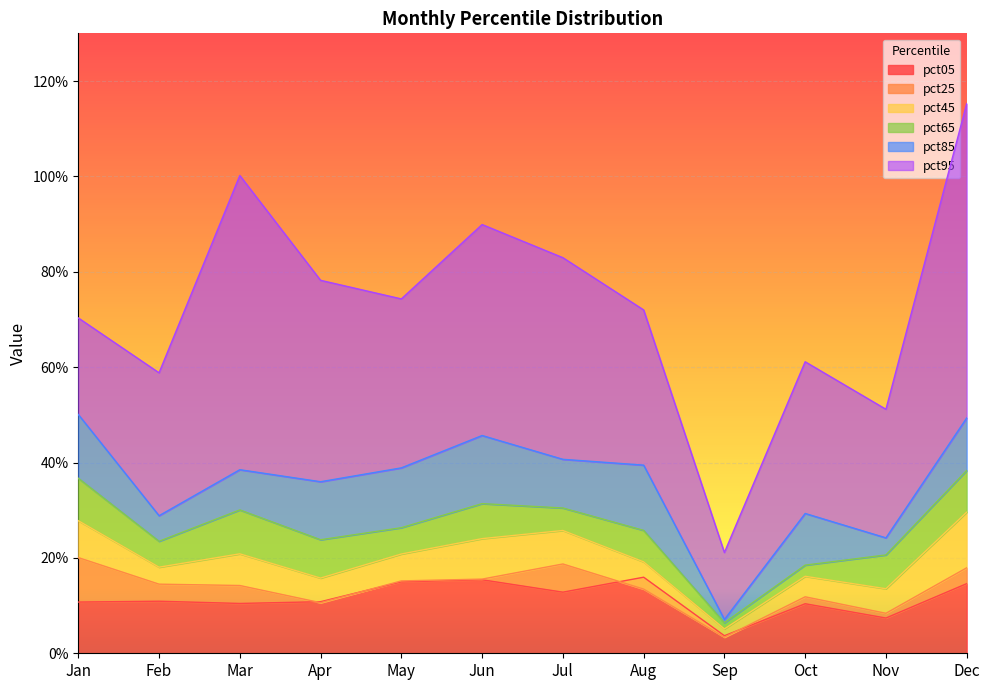

Which series changed the most between Jun and Aug?

pct95